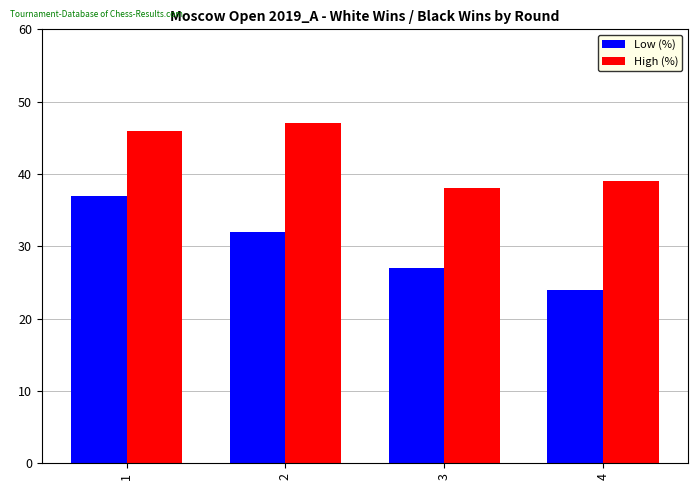

Is it true that High (%) equals 46 at 1?

True